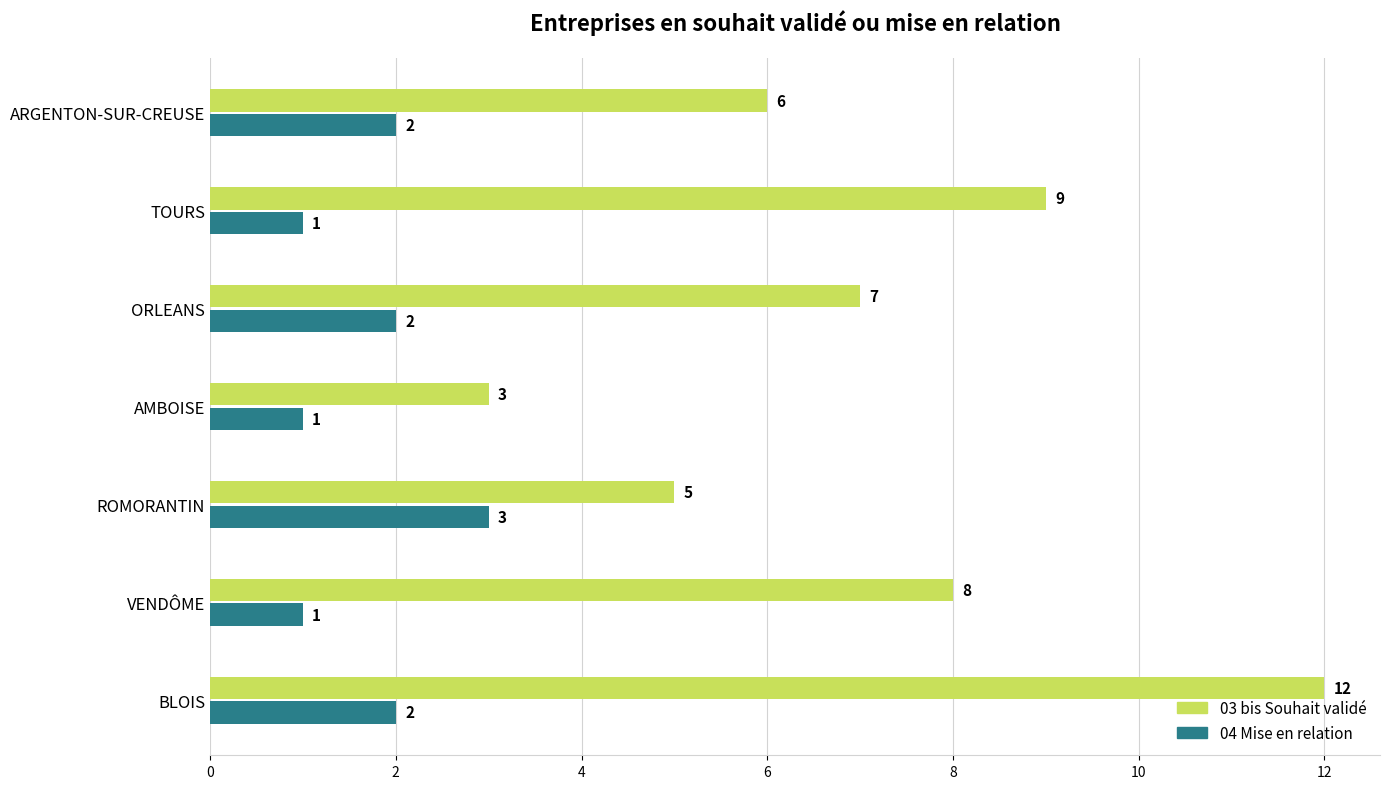

What is the spread (max minus min) of values at VENDÔME?

7